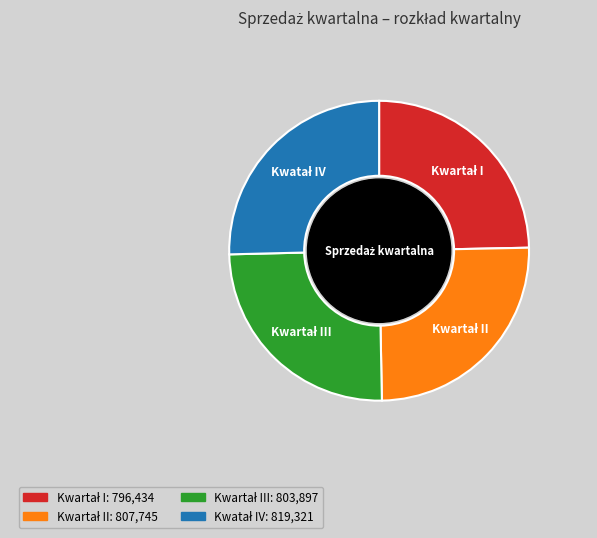

Does any single category account for the majority?

No